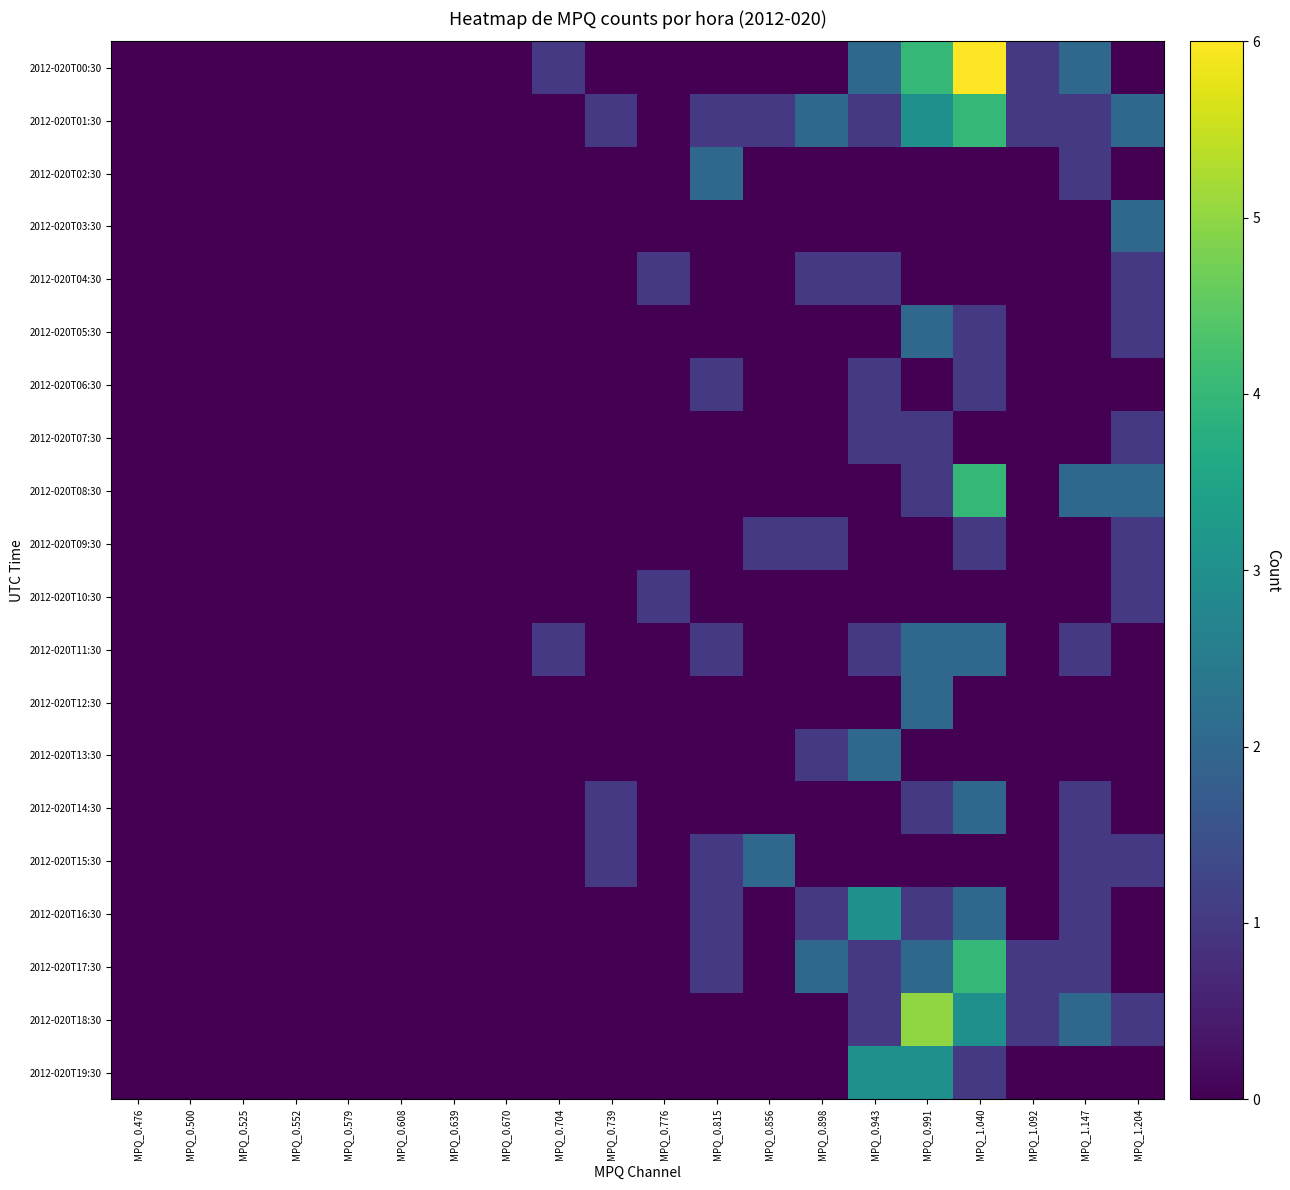

Reading left to right, list all the values displayed in this chart.

2012-020T00:30: MPQ_0.476=0	MPQ_0.500=0	MPQ_0.525=0	MPQ_0.552=0	MPQ_0.579=0	MPQ_0.608=0	MPQ_0.639=0	MPQ_0.670=0	MPQ_0.704=1	MPQ_0.739=0	MPQ_0.776=0	MPQ_0.815=0	MPQ_0.856=0	MPQ_0.898=0	MPQ_0.943=2	MPQ_0.991=4	MPQ_1.040=6	MPQ_1.092=1	MPQ_1.147=2	MPQ_1.204=0
2012-020T01:30: MPQ_0.476=0	MPQ_0.500=0	MPQ_0.525=0	MPQ_0.552=0	MPQ_0.579=0	MPQ_0.608=0	MPQ_0.639=0	MPQ_0.670=0	MPQ_0.704=0	MPQ_0.739=1	MPQ_0.776=0	MPQ_0.815=1	MPQ_0.856=1	MPQ_0.898=2	MPQ_0.943=1	MPQ_0.991=3	MPQ_1.040=4	MPQ_1.092=1	MPQ_1.147=1	MPQ_1.204=2
2012-020T02:30: MPQ_0.476=0	MPQ_0.500=0	MPQ_0.525=0	MPQ_0.552=0	MPQ_0.579=0	MPQ_0.608=0	MPQ_0.639=0	MPQ_0.670=0	MPQ_0.704=0	MPQ_0.739=0	MPQ_0.776=0	MPQ_0.815=2	MPQ_0.856=0	MPQ_0.898=0	MPQ_0.943=0	MPQ_0.991=0	MPQ_1.040=0	MPQ_1.092=0	MPQ_1.147=1	MPQ_1.204=0
2012-020T03:30: MPQ_0.476=0	MPQ_0.500=0	MPQ_0.525=0	MPQ_0.552=0	MPQ_0.579=0	MPQ_0.608=0	MPQ_0.639=0	MPQ_0.670=0	MPQ_0.704=0	MPQ_0.739=0	MPQ_0.776=0	MPQ_0.815=0	MPQ_0.856=0	MPQ_0.898=0	MPQ_0.943=0	MPQ_0.991=0	MPQ_1.040=0	MPQ_1.092=0	MPQ_1.147=0	MPQ_1.204=2
2012-020T04:30: MPQ_0.476=0	MPQ_0.500=0	MPQ_0.525=0	MPQ_0.552=0	MPQ_0.579=0	MPQ_0.608=0	MPQ_0.639=0	MPQ_0.670=0	MPQ_0.704=0	MPQ_0.739=0	MPQ_0.776=1	MPQ_0.815=0	MPQ_0.856=0	MPQ_0.898=1	MPQ_0.943=1	MPQ_0.991=0	MPQ_1.040=0	MPQ_1.092=0	MPQ_1.147=0	MPQ_1.204=1
2012-020T05:30: MPQ_0.476=0	MPQ_0.500=0	MPQ_0.525=0	MPQ_0.552=0	MPQ_0.579=0	MPQ_0.608=0	MPQ_0.639=0	MPQ_0.670=0	MPQ_0.704=0	MPQ_0.739=0	MPQ_0.776=0	MPQ_0.815=0	MPQ_0.856=0	MPQ_0.898=0	MPQ_0.943=0	MPQ_0.991=2	MPQ_1.040=1	MPQ_1.092=0	MPQ_1.147=0	MPQ_1.204=1
2012-020T06:30: MPQ_0.476=0	MPQ_0.500=0	MPQ_0.525=0	MPQ_0.552=0	MPQ_0.579=0	MPQ_0.608=0	MPQ_0.639=0	MPQ_0.670=0	MPQ_0.704=0	MPQ_0.739=0	MPQ_0.776=0	MPQ_0.815=1	MPQ_0.856=0	MPQ_0.898=0	MPQ_0.943=1	MPQ_0.991=0	MPQ_1.040=1	MPQ_1.092=0	MPQ_1.147=0	MPQ_1.204=0
2012-020T07:30: MPQ_0.476=0	MPQ_0.500=0	MPQ_0.525=0	MPQ_0.552=0	MPQ_0.579=0	MPQ_0.608=0	MPQ_0.639=0	MPQ_0.670=0	MPQ_0.704=0	MPQ_0.739=0	MPQ_0.776=0	MPQ_0.815=0	MPQ_0.856=0	MPQ_0.898=0	MPQ_0.943=1	MPQ_0.991=1	MPQ_1.040=0	MPQ_1.092=0	MPQ_1.147=0	MPQ_1.204=1
2012-020T08:30: MPQ_0.476=0	MPQ_0.500=0	MPQ_0.525=0	MPQ_0.552=0	MPQ_0.579=0	MPQ_0.608=0	MPQ_0.639=0	MPQ_0.670=0	MPQ_0.704=0	MPQ_0.739=0	MPQ_0.776=0	MPQ_0.815=0	MPQ_0.856=0	MPQ_0.898=0	MPQ_0.943=0	MPQ_0.991=1	MPQ_1.040=4	MPQ_1.092=0	MPQ_1.147=2	MPQ_1.204=2
2012-020T09:30: MPQ_0.476=0	MPQ_0.500=0	MPQ_0.525=0	MPQ_0.552=0	MPQ_0.579=0	MPQ_0.608=0	MPQ_0.639=0	MPQ_0.670=0	MPQ_0.704=0	MPQ_0.739=0	MPQ_0.776=0	MPQ_0.815=0	MPQ_0.856=1	MPQ_0.898=1	MPQ_0.943=0	MPQ_0.991=0	MPQ_1.040=1	MPQ_1.092=0	MPQ_1.147=0	MPQ_1.204=1
2012-020T10:30: MPQ_0.476=0	MPQ_0.500=0	MPQ_0.525=0	MPQ_0.552=0	MPQ_0.579=0	MPQ_0.608=0	MPQ_0.639=0	MPQ_0.670=0	MPQ_0.704=0	MPQ_0.739=0	MPQ_0.776=1	MPQ_0.815=0	MPQ_0.856=0	MPQ_0.898=0	MPQ_0.943=0	MPQ_0.991=0	MPQ_1.040=0	MPQ_1.092=0	MPQ_1.147=0	MPQ_1.204=1
2012-020T11:30: MPQ_0.476=0	MPQ_0.500=0	MPQ_0.525=0	MPQ_0.552=0	MPQ_0.579=0	MPQ_0.608=0	MPQ_0.639=0	MPQ_0.670=0	MPQ_0.704=1	MPQ_0.739=0	MPQ_0.776=0	MPQ_0.815=1	MPQ_0.856=0	MPQ_0.898=0	MPQ_0.943=1	MPQ_0.991=2	MPQ_1.040=2	MPQ_1.092=0	MPQ_1.147=1	MPQ_1.204=0
2012-020T12:30: MPQ_0.476=0	MPQ_0.500=0	MPQ_0.525=0	MPQ_0.552=0	MPQ_0.579=0	MPQ_0.608=0	MPQ_0.639=0	MPQ_0.670=0	MPQ_0.704=0	MPQ_0.739=0	MPQ_0.776=0	MPQ_0.815=0	MPQ_0.856=0	MPQ_0.898=0	MPQ_0.943=0	MPQ_0.991=2	MPQ_1.040=0	MPQ_1.092=0	MPQ_1.147=0	MPQ_1.204=0
2012-020T13:30: MPQ_0.476=0	MPQ_0.500=0	MPQ_0.525=0	MPQ_0.552=0	MPQ_0.579=0	MPQ_0.608=0	MPQ_0.639=0	MPQ_0.670=0	MPQ_0.704=0	MPQ_0.739=0	MPQ_0.776=0	MPQ_0.815=0	MPQ_0.856=0	MPQ_0.898=1	MPQ_0.943=2	MPQ_0.991=0	MPQ_1.040=0	MPQ_1.092=0	MPQ_1.147=0	MPQ_1.204=0
2012-020T14:30: MPQ_0.476=0	MPQ_0.500=0	MPQ_0.525=0	MPQ_0.552=0	MPQ_0.579=0	MPQ_0.608=0	MPQ_0.639=0	MPQ_0.670=0	MPQ_0.704=0	MPQ_0.739=1	MPQ_0.776=0	MPQ_0.815=0	MPQ_0.856=0	MPQ_0.898=0	MPQ_0.943=0	MPQ_0.991=1	MPQ_1.040=2	MPQ_1.092=0	MPQ_1.147=1	MPQ_1.204=0
2012-020T15:30: MPQ_0.476=0	MPQ_0.500=0	MPQ_0.525=0	MPQ_0.552=0	MPQ_0.579=0	MPQ_0.608=0	MPQ_0.639=0	MPQ_0.670=0	MPQ_0.704=0	MPQ_0.739=1	MPQ_0.776=0	MPQ_0.815=1	MPQ_0.856=2	MPQ_0.898=0	MPQ_0.943=0	MPQ_0.991=0	MPQ_1.040=0	MPQ_1.092=0	MPQ_1.147=1	MPQ_1.204=1
2012-020T16:30: MPQ_0.476=0	MPQ_0.500=0	MPQ_0.525=0	MPQ_0.552=0	MPQ_0.579=0	MPQ_0.608=0	MPQ_0.639=0	MPQ_0.670=0	MPQ_0.704=0	MPQ_0.739=0	MPQ_0.776=0	MPQ_0.815=1	MPQ_0.856=0	MPQ_0.898=1	MPQ_0.943=3	MPQ_0.991=1	MPQ_1.040=2	MPQ_1.092=0	MPQ_1.147=1	MPQ_1.204=0
2012-020T17:30: MPQ_0.476=0	MPQ_0.500=0	MPQ_0.525=0	MPQ_0.552=0	MPQ_0.579=0	MPQ_0.608=0	MPQ_0.639=0	MPQ_0.670=0	MPQ_0.704=0	MPQ_0.739=0	MPQ_0.776=0	MPQ_0.815=1	MPQ_0.856=0	MPQ_0.898=2	MPQ_0.943=1	MPQ_0.991=2	MPQ_1.040=4	MPQ_1.092=1	MPQ_1.147=1	MPQ_1.204=0
2012-020T18:30: MPQ_0.476=0	MPQ_0.500=0	MPQ_0.525=0	MPQ_0.552=0	MPQ_0.579=0	MPQ_0.608=0	MPQ_0.639=0	MPQ_0.670=0	MPQ_0.704=0	MPQ_0.739=0	MPQ_0.776=0	MPQ_0.815=0	MPQ_0.856=0	MPQ_0.898=0	MPQ_0.943=1	MPQ_0.991=5	MPQ_1.040=3	MPQ_1.092=1	MPQ_1.147=2	MPQ_1.204=1
2012-020T19:30: MPQ_0.476=0	MPQ_0.500=0	MPQ_0.525=0	MPQ_0.552=0	MPQ_0.579=0	MPQ_0.608=0	MPQ_0.639=0	MPQ_0.670=0	MPQ_0.704=0	MPQ_0.739=0	MPQ_0.776=0	MPQ_0.815=0	MPQ_0.856=0	MPQ_0.898=0	MPQ_0.943=3	MPQ_0.991=3	MPQ_1.040=1	MPQ_1.092=0	MPQ_1.147=0	MPQ_1.204=0